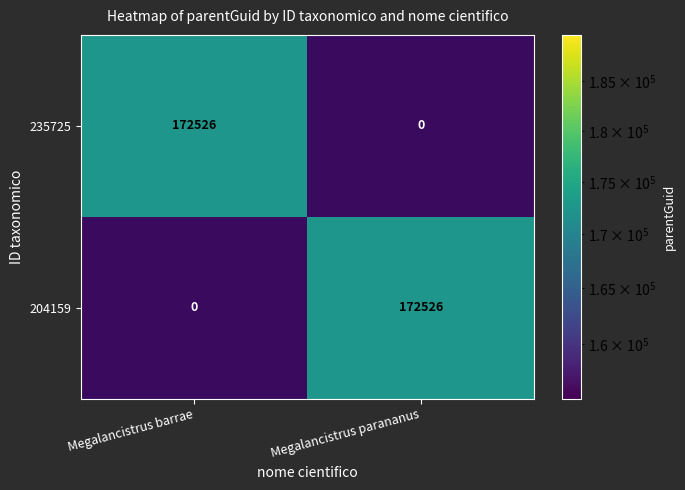

The value of 235725 at Megalancistrus barrae is 292795. True or false?

False